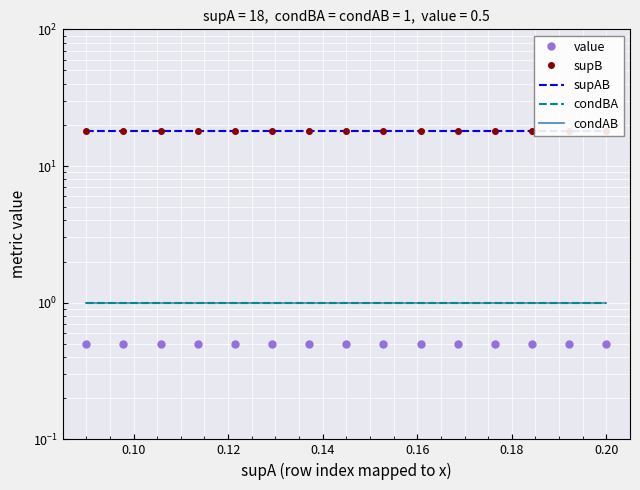

Reading left to right, transcribe all the data shown in this chart.

value: 0.5	0.5	0.5	0.5	0.5	0.5	0.5	0.5	0.5	0.5	0.5	0.5	0.5	0.5	0.5
supB: 18.0	18.0	18.0	18.0	18.0	18.0	18.0	18.0	18.0	18.0	18.0	18.0	18.0	18.0	18.0
supAB: 18.0	18.0	18.0	18.0	18.0	18.0	18.0	18.0	18.0	18.0	18.0	18.0	18.0	18.0	18.0
condBA: 1.0	1.0	1.0	1.0	1.0	1.0	1.0	1.0	1.0	1.0	1.0	1.0	1.0	1.0	1.0
condAB: 1.0	1.0	1.0	1.0	1.0	1.0	1.0	1.0	1.0	1.0	1.0	1.0	1.0	1.0	1.0